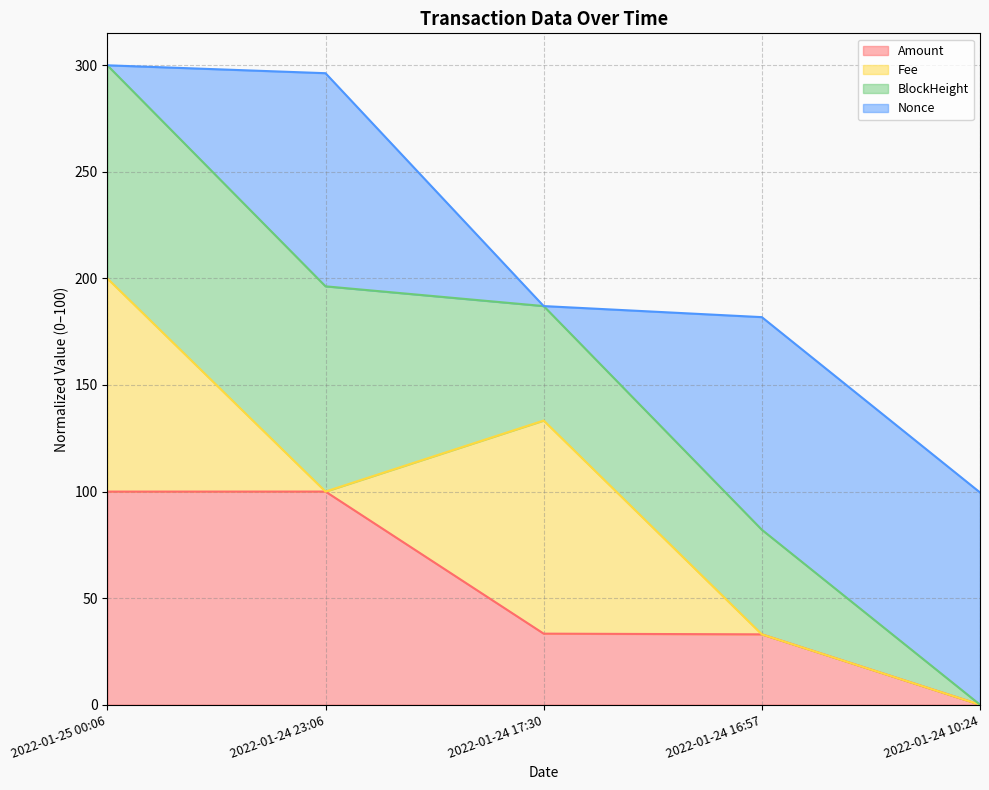

What is the value of the Amount point at the 3rd from the left?

33.3